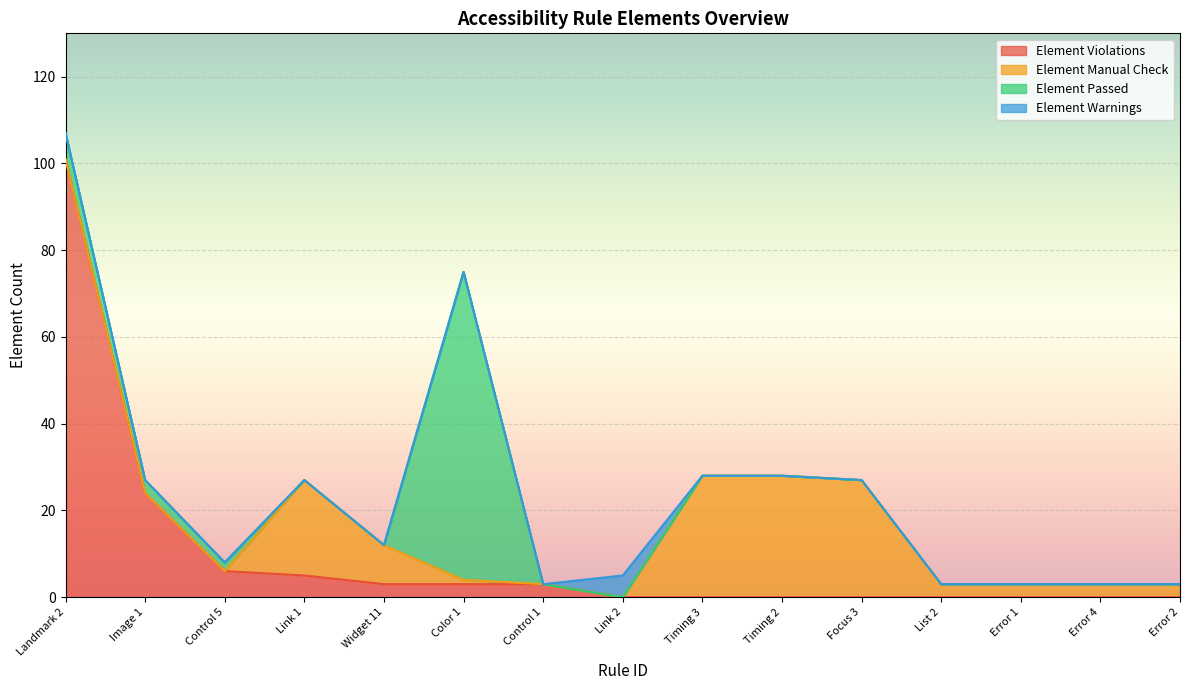

Is the value of Element Warnings at Timing 3 greater than the value of Element Violations at List 2?

No